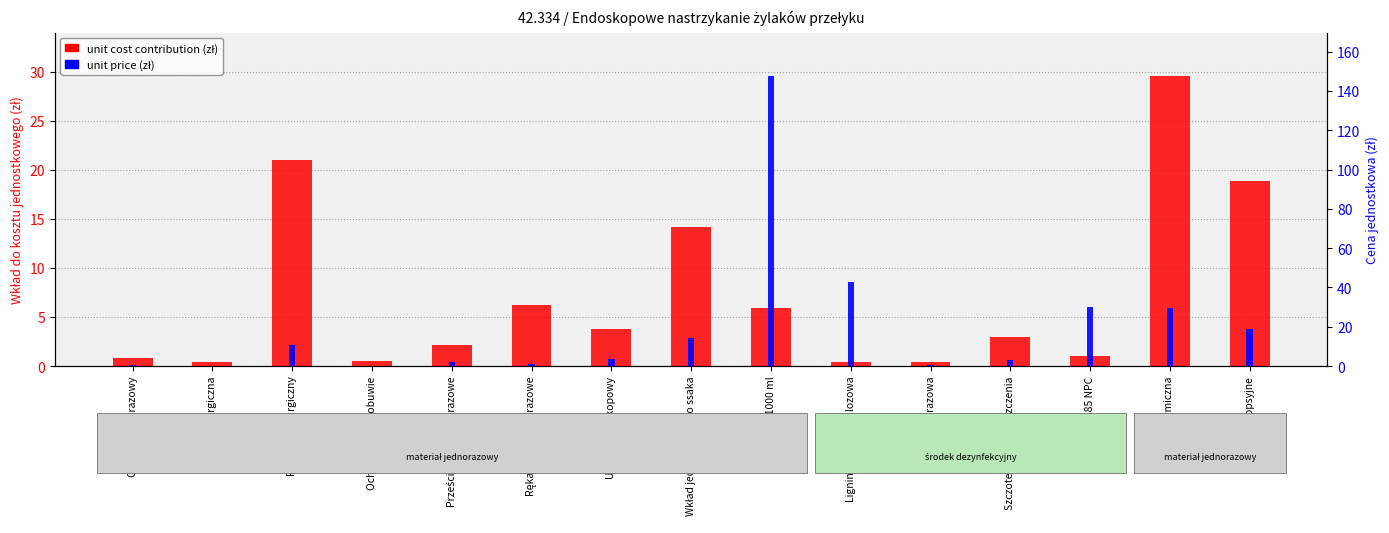

Is the value of unit cost contribution (zł) at Szczoteczka do czyszczenia greater than the value of unit price (zł) at Pętla diatermiczna?

No